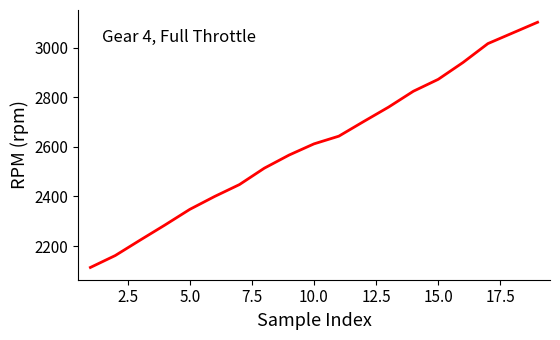

What is the maximum value shown in the chart?

3102